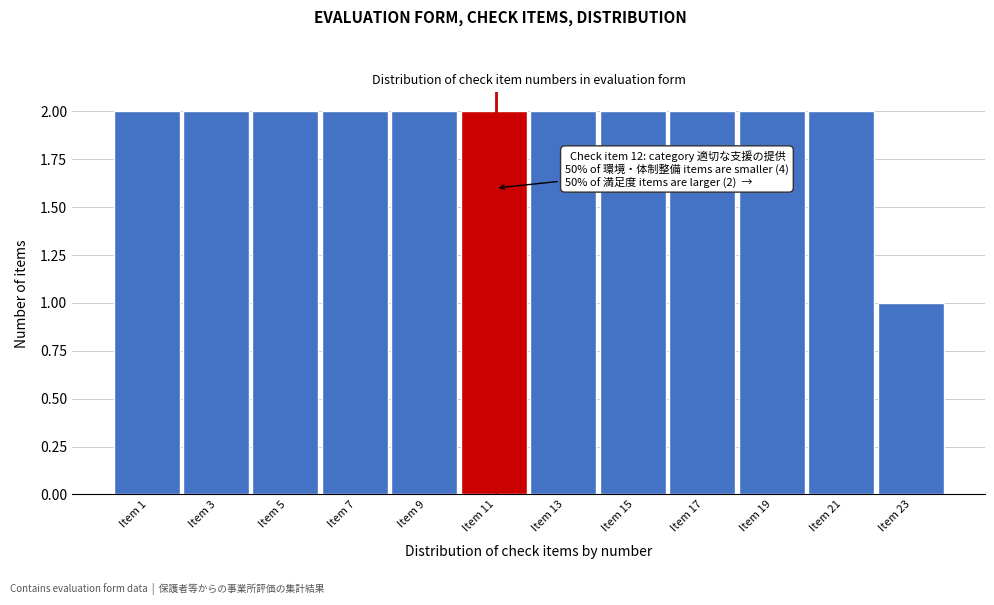

Reading left to right, what are all the values shown in this chart?

2	2	2	2	2	2	2	2	2	2	2	1